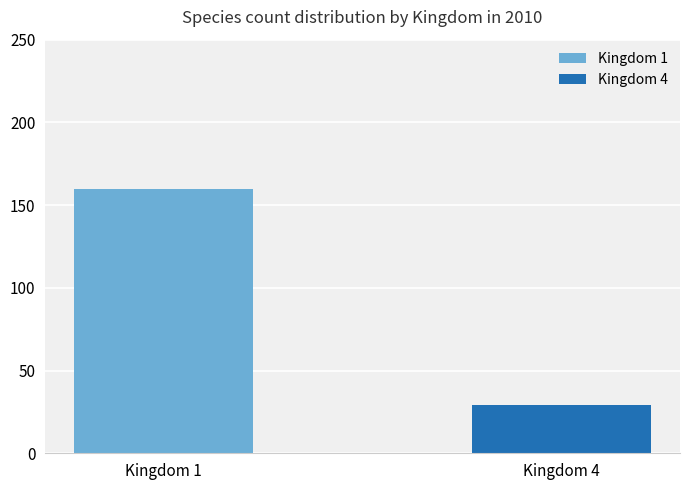

List the series in order of their overall mean, lowest first.

Kingdom 4, Kingdom 1